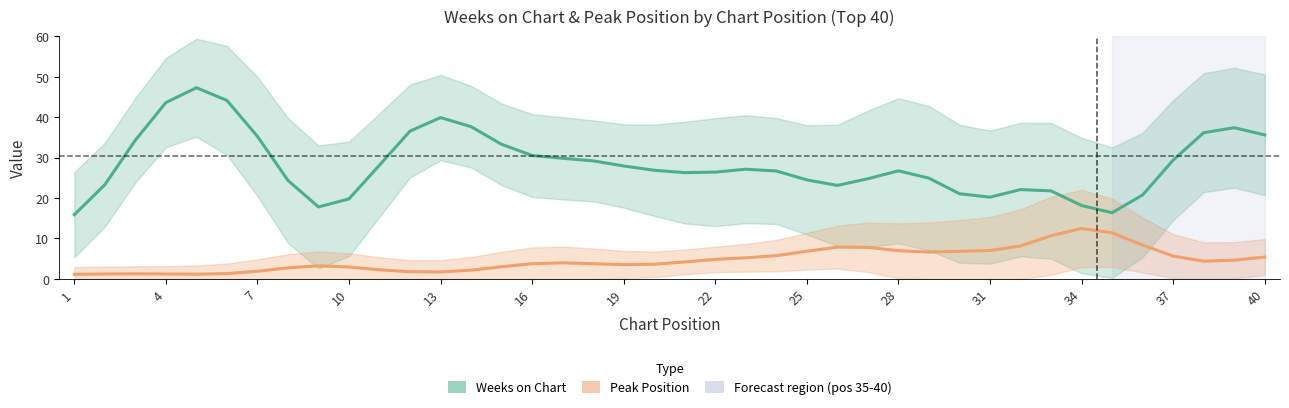

Which label corresponds to the smallest value in the chart?

1